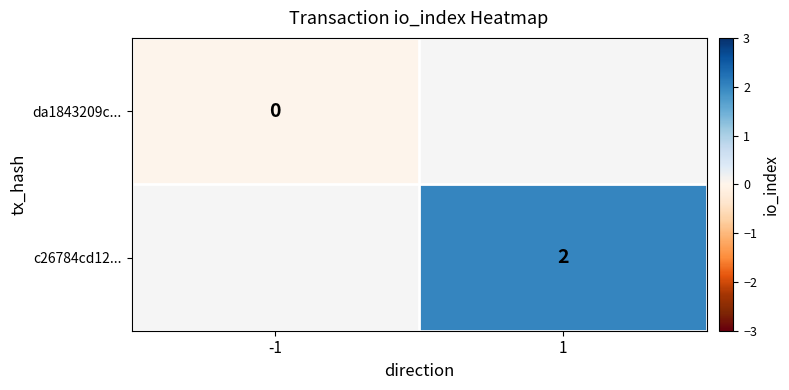

Is the value of c26784cd12... at 1 greater than the value of da1843209c... at -1?

Yes